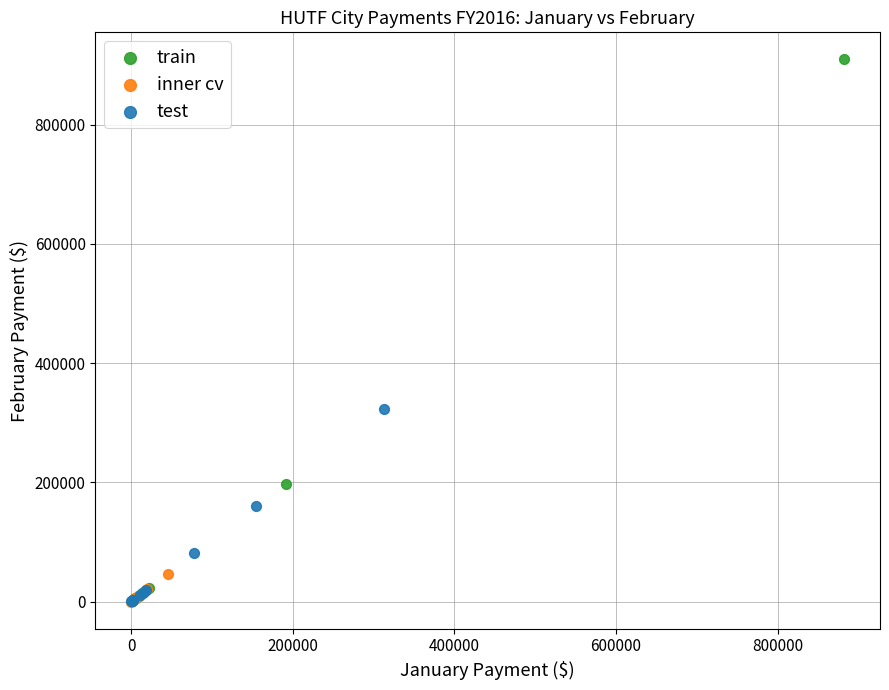

Which series has the widest spread of Y values?

train